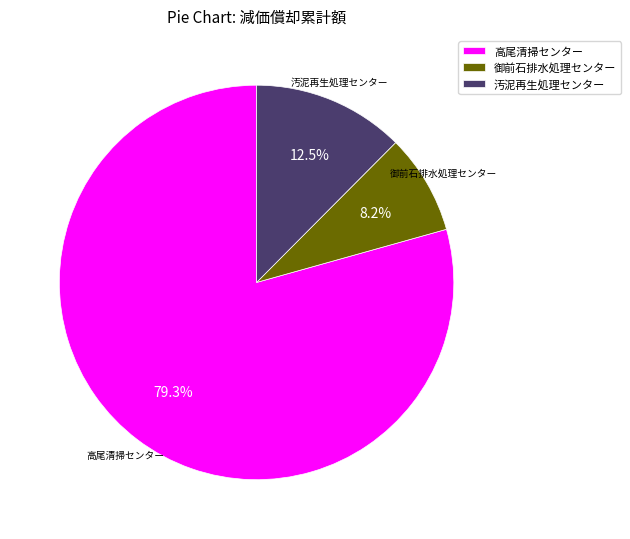

Which slice is the smallest?

御前石排水処理センター